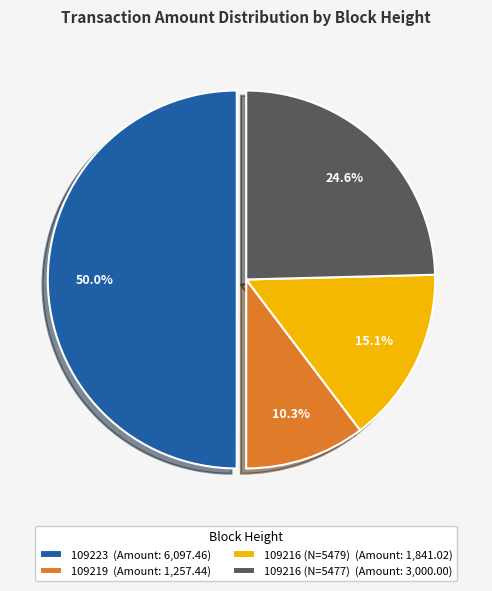

What is the largest slice in the pie chart?

109223 (Amount: 6,097.46)